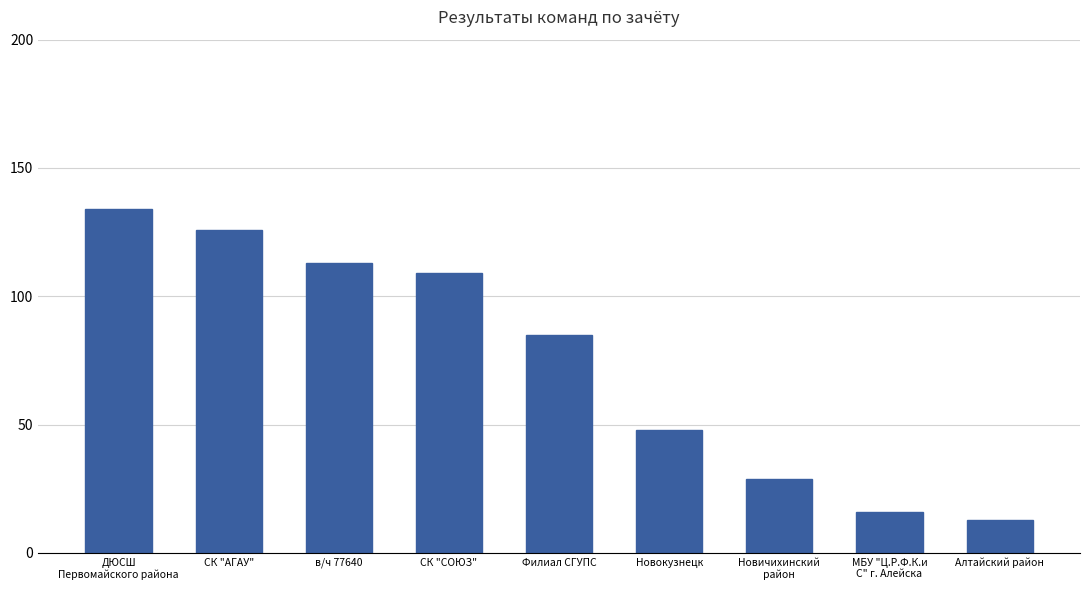

Rank the categories by value from lowest to highest.

Алтайский район, МБУ "Ц.Р.Ф.К.и
С" г. Алейска, Новичихинский
район, Новокузнецк, Филиал СГУПС, СК "СОЮЗ", в/ч 77640, СК "АГАУ", ДЮСШ
Первомайского района